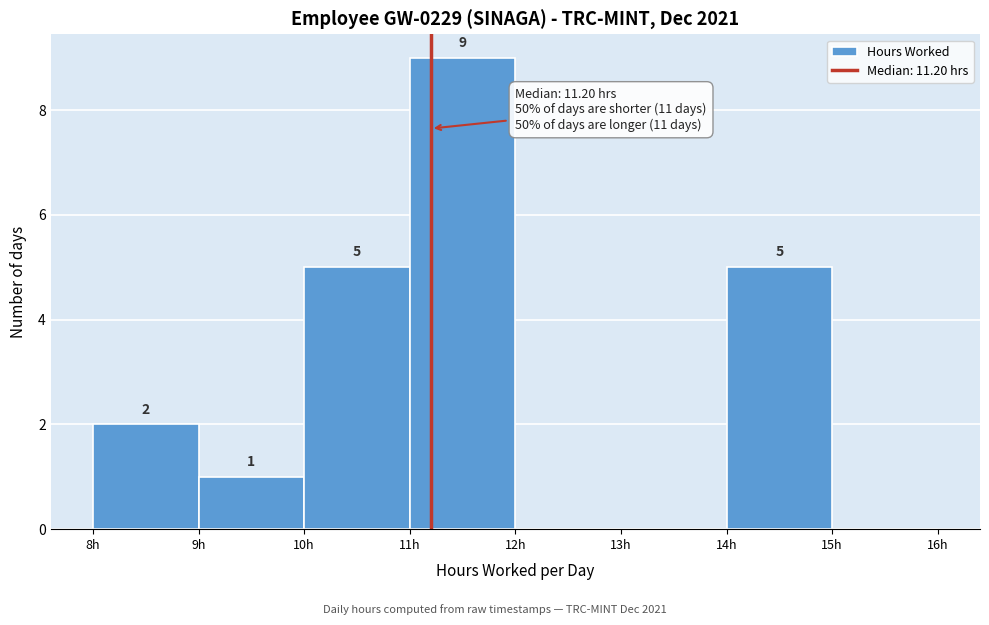

Over which range of the x-axis is the bar tallest?

11 to 12